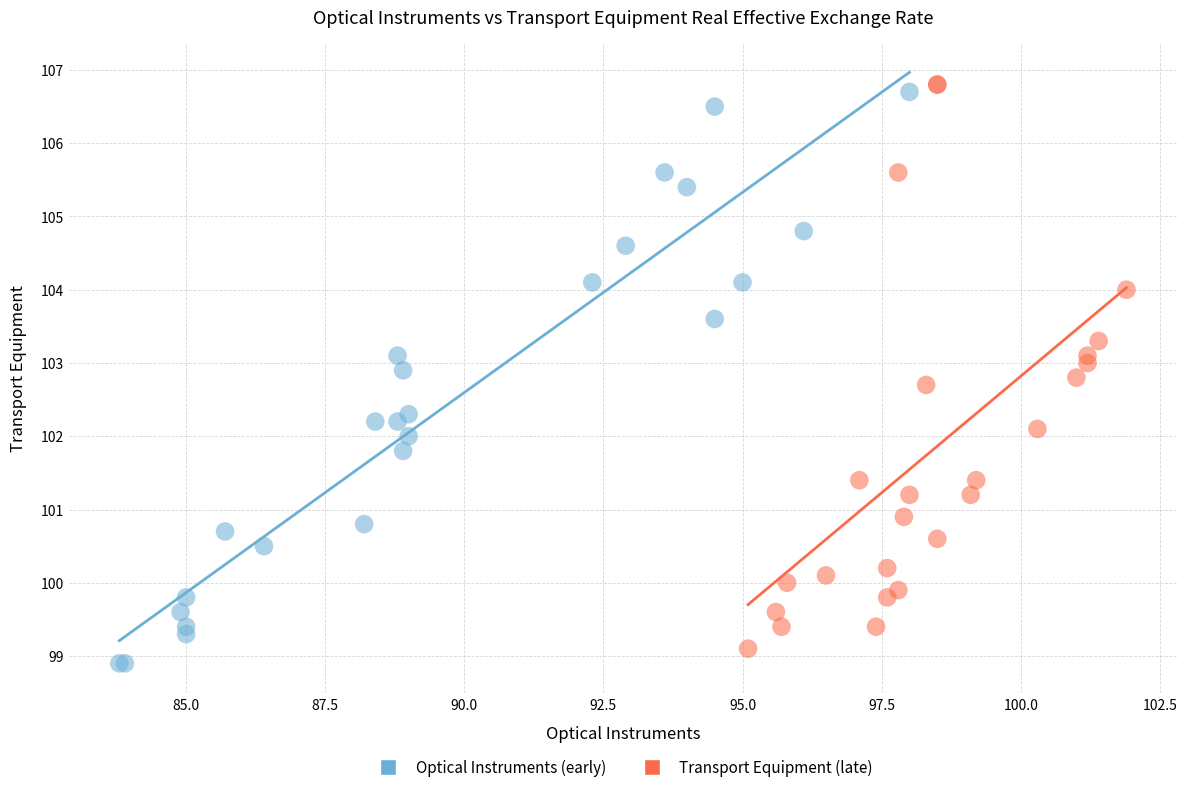

Which series reaches the minimum Y coordinate?

Optical Instruments (early)